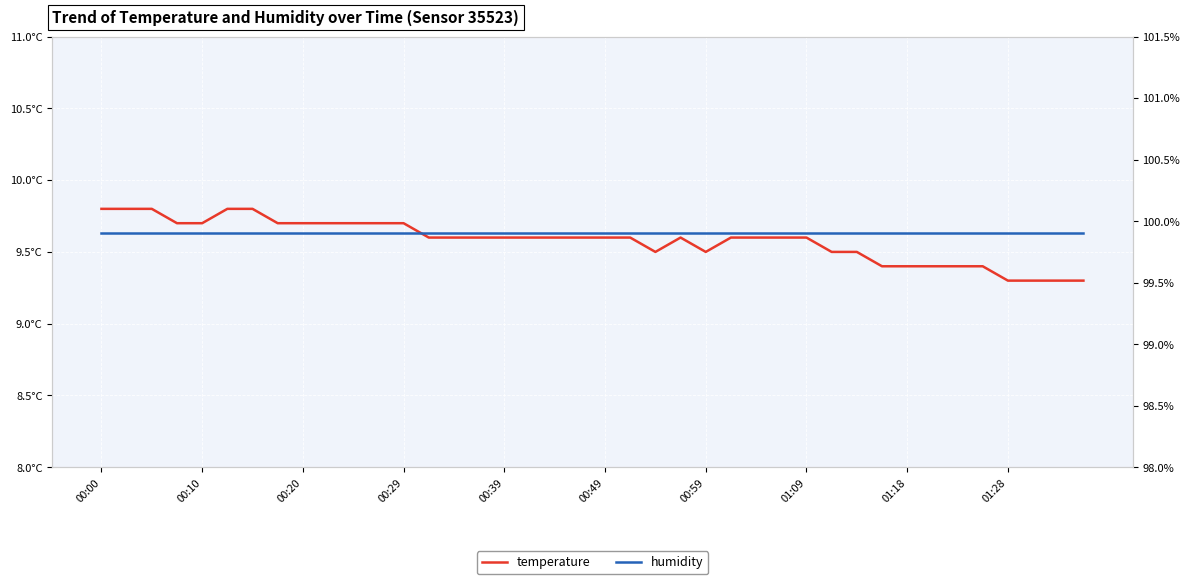

True or false: temperature and humidity cross at least once.

False